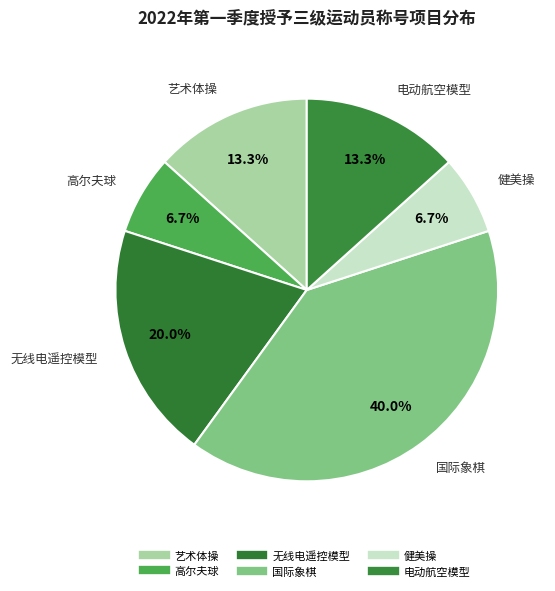

To the nearest percent, what is the average slice percentage?

17%